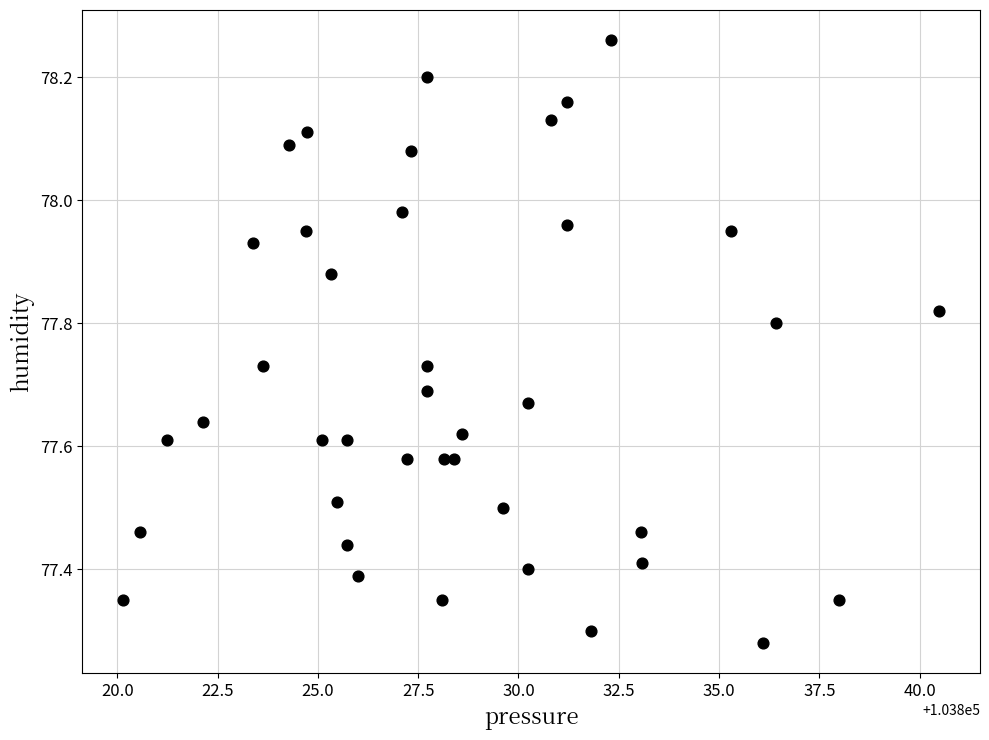

What is the range of X values (max minus min)?

20.4